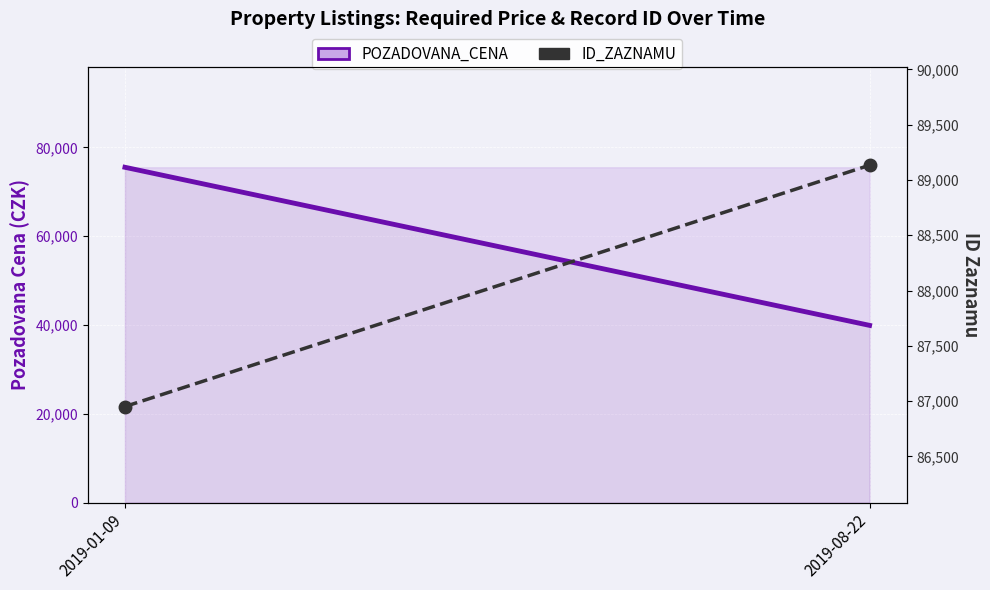

How many values in the ID_ZAZNAMU series are below 89134?

1